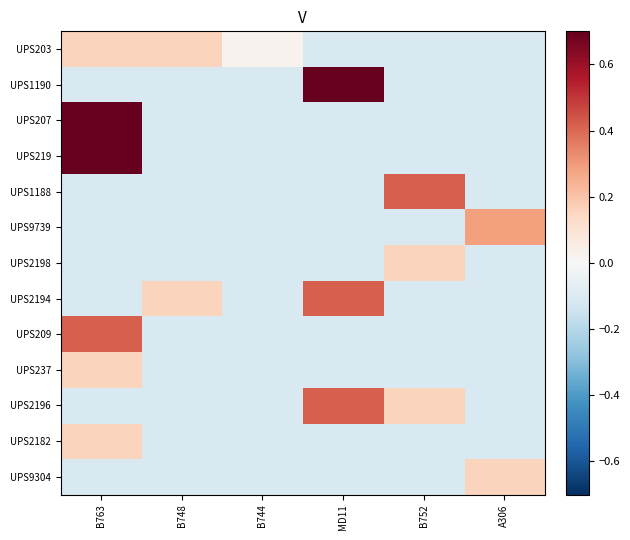

What is the total value across all series at B763?

2.3